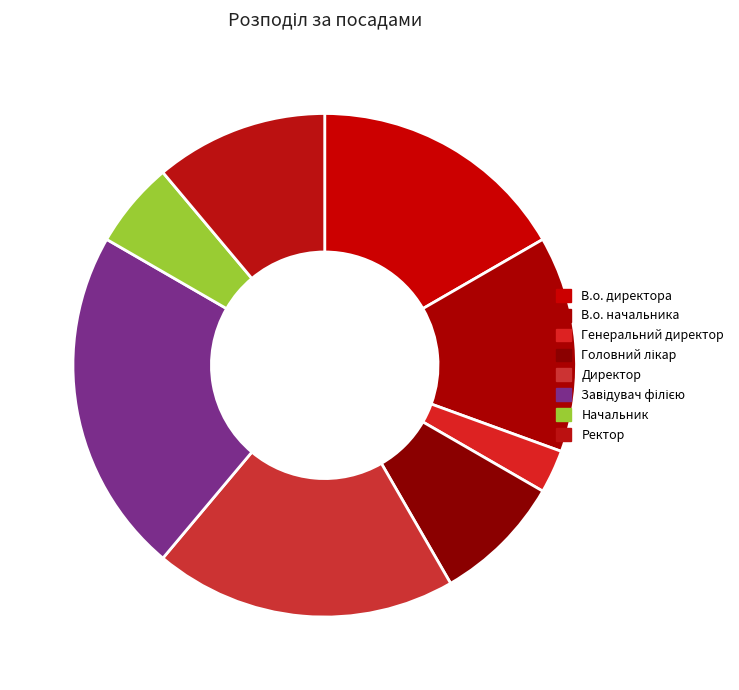

Count the number of slices in the pie.

8